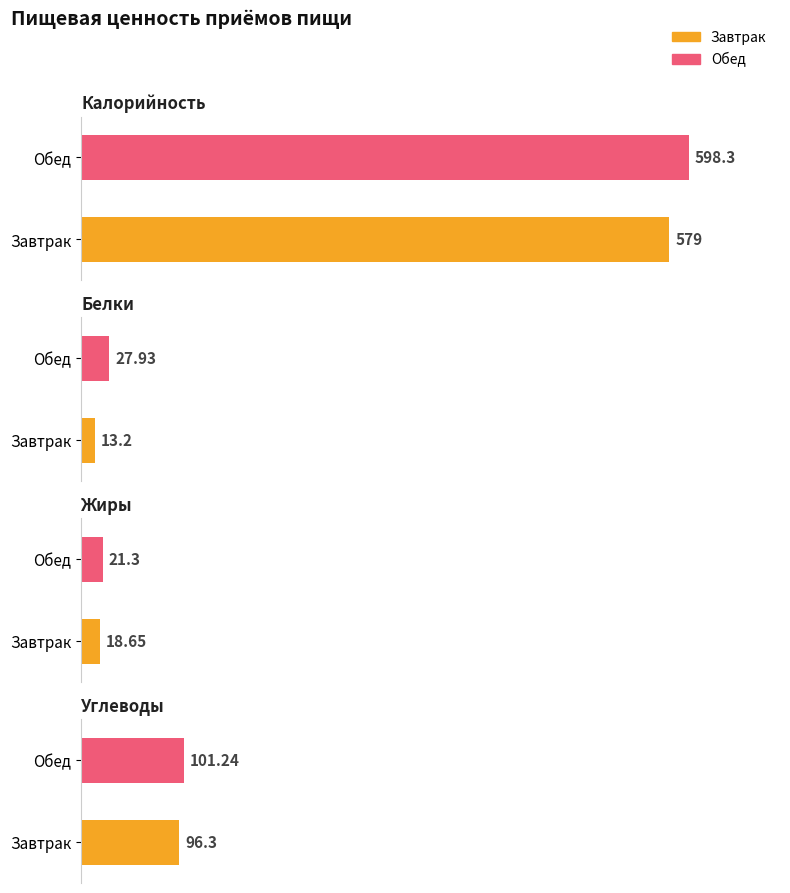

What is the difference between the Углеводы values at Обед and Завтрак?

4.9